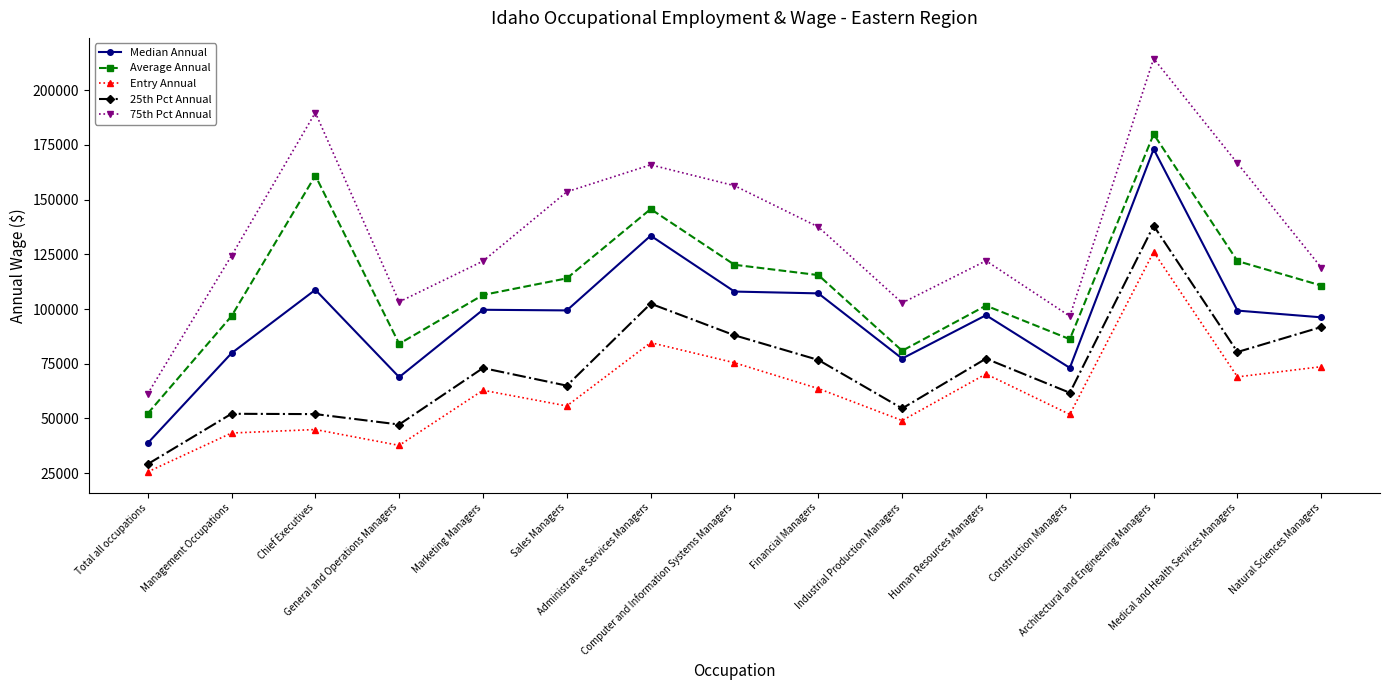

Is it true that 75th Pct Annual equals 96737 at Construction Managers?

True